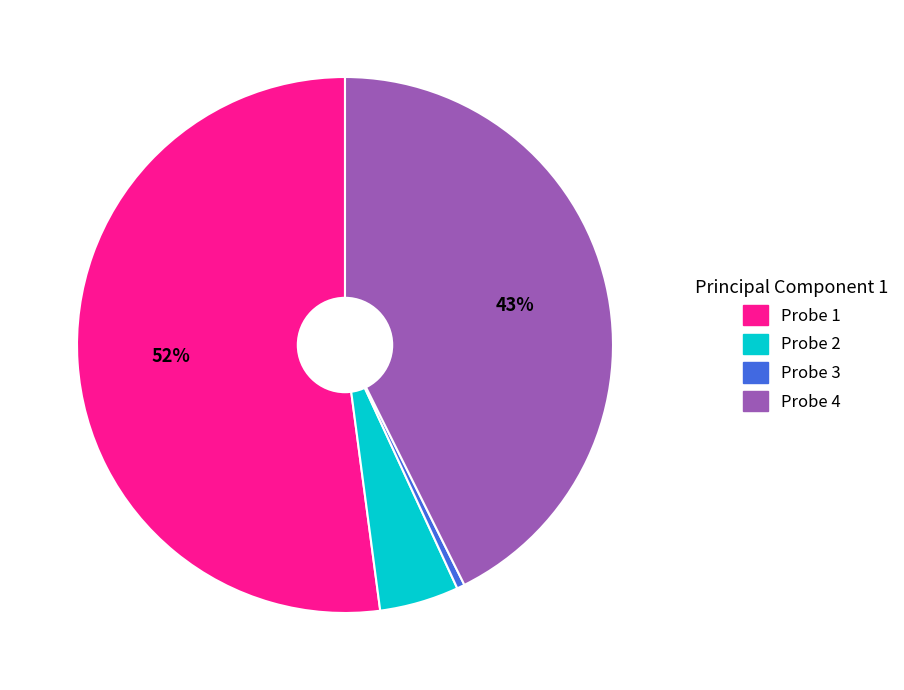

The Probe 1 slice represents 39% of the pie. True or false?

False